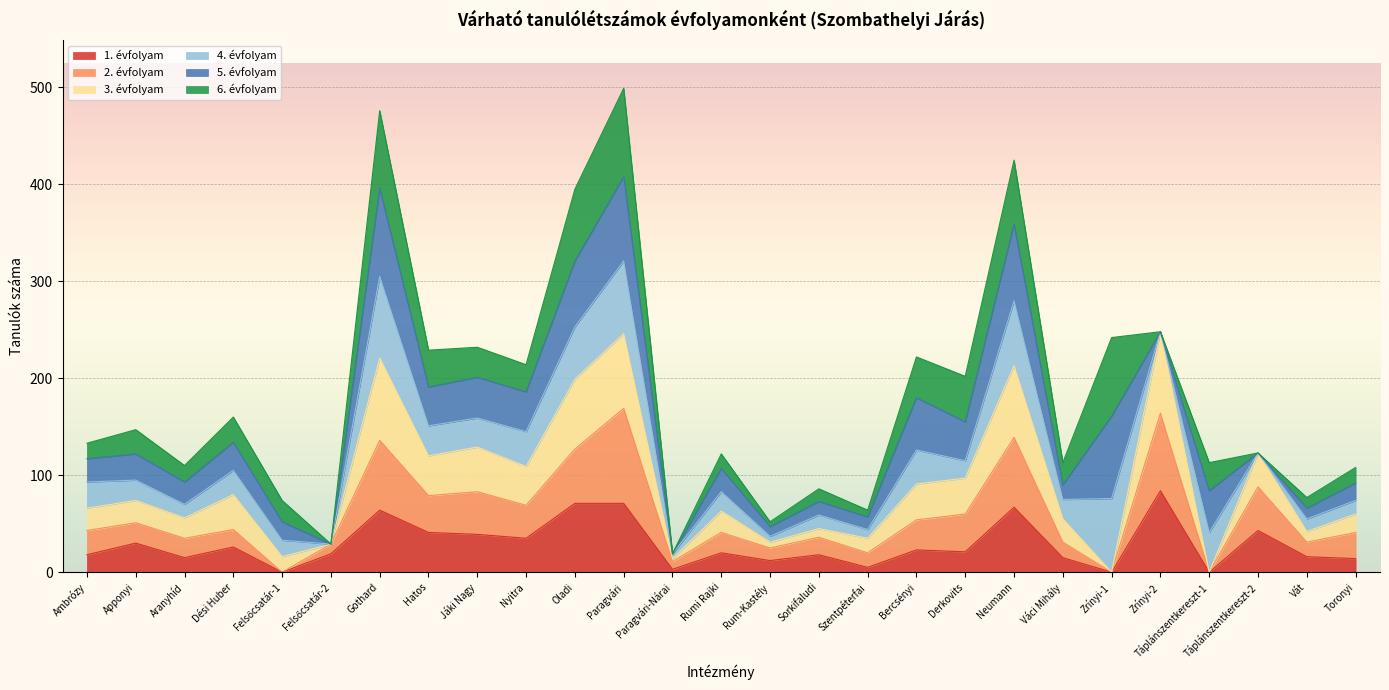

How many interior local peaks does the 3. évfolyam series have?

10